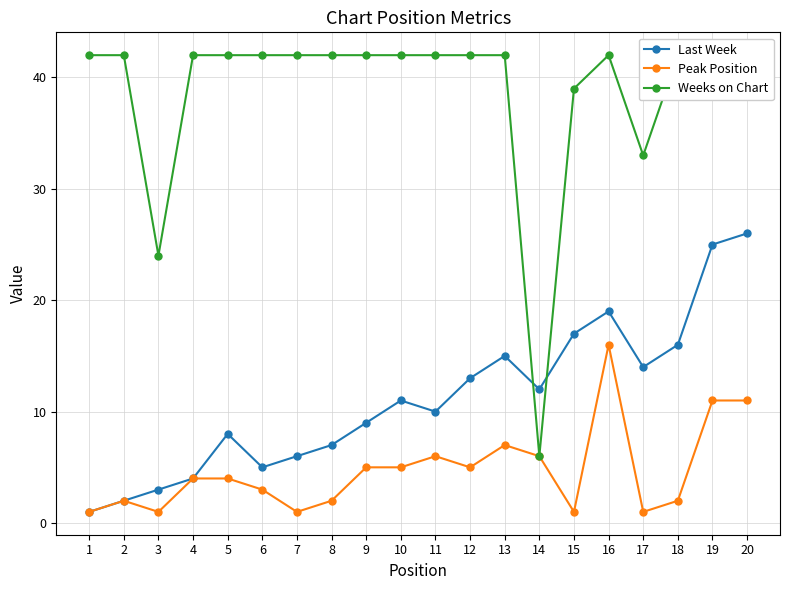

Between which two adjacent categories do Last Week and Weeks on Chart first intersect?

13 and 14